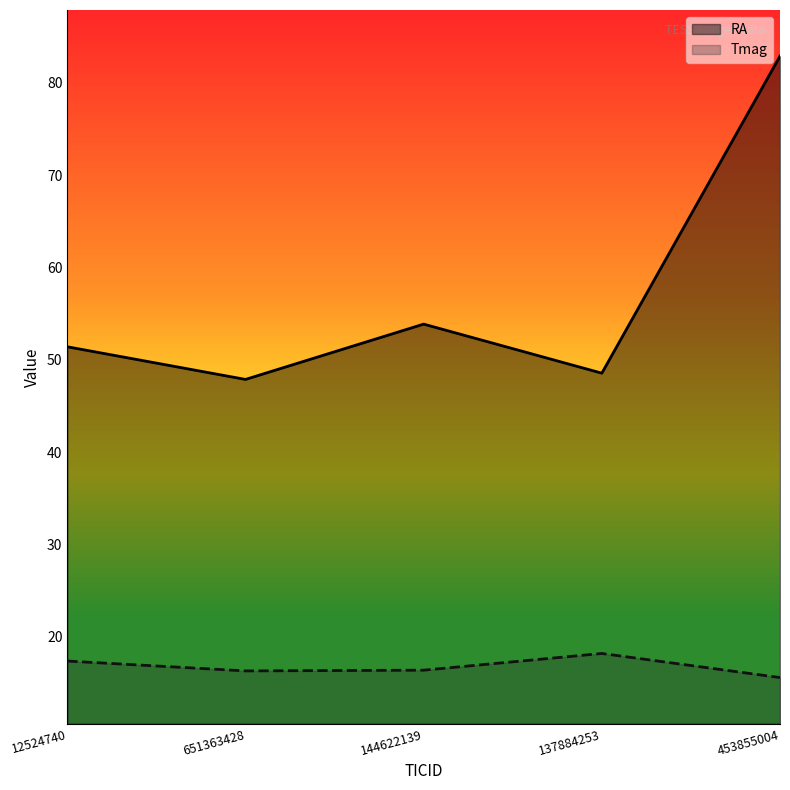

Reading right to left, what are all the values shown in this chart?

RA: 82.9	48.6	53.9	47.9	51.4
Tmag: 15.6	18.2	16.4	16.3	17.4